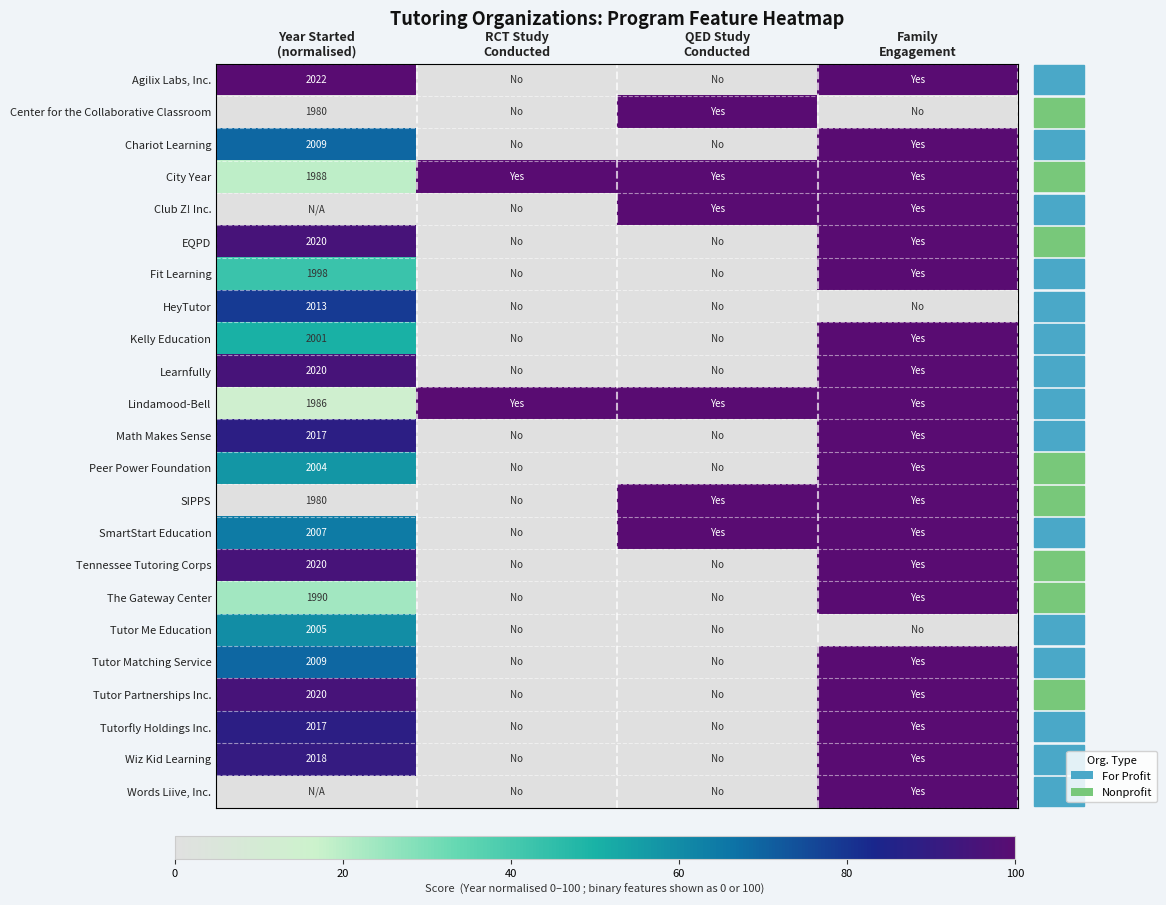

Which category has the highest value in the Wiz Kid Learning series?

Family Engagement